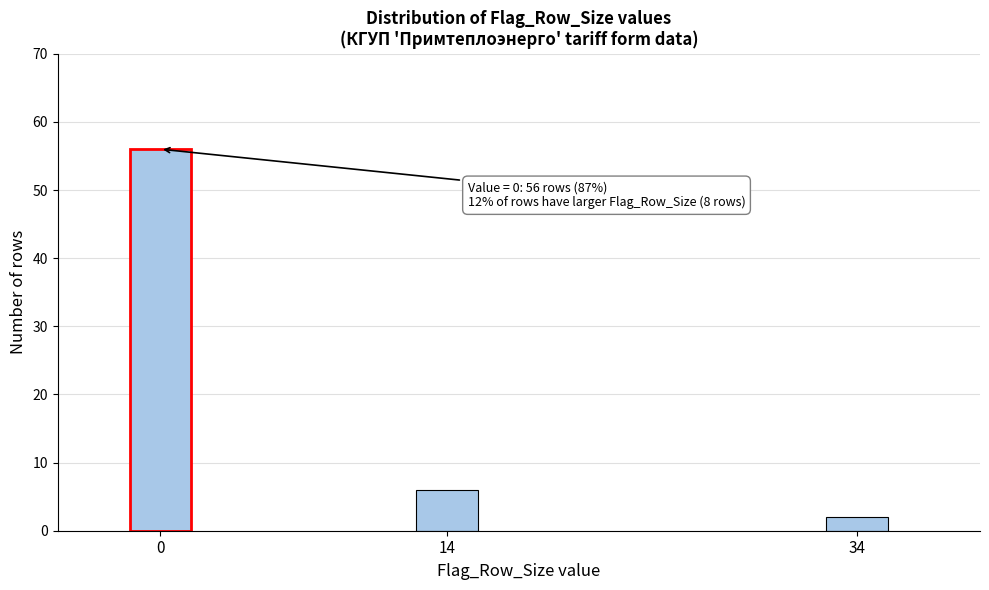

Reading left to right, extract all data points from this chart.

0=56	14=6	34=2